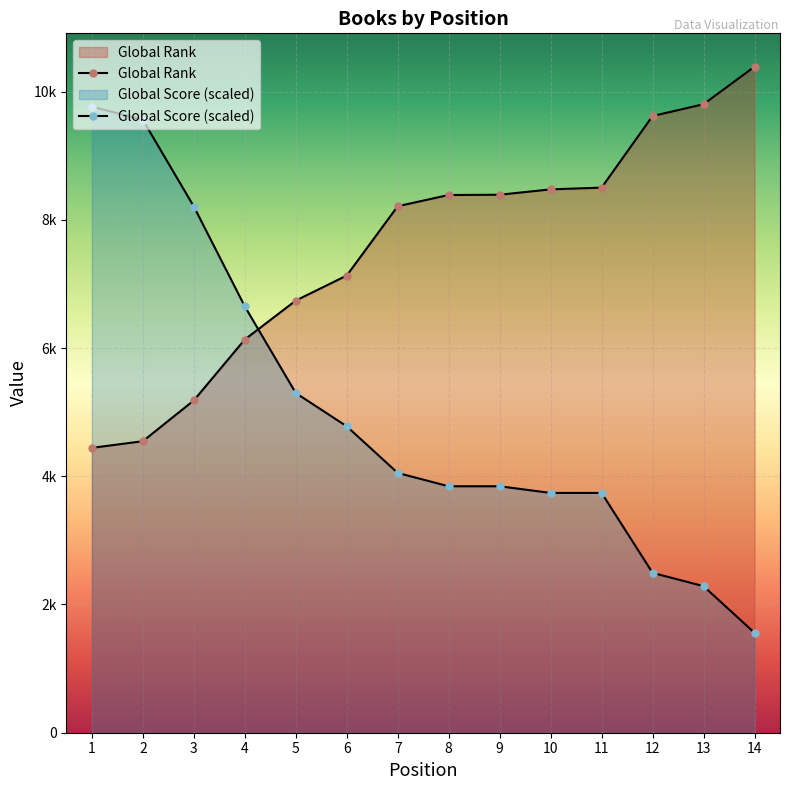

What are all the series names shown in the legend?

Global Rank, Global Score